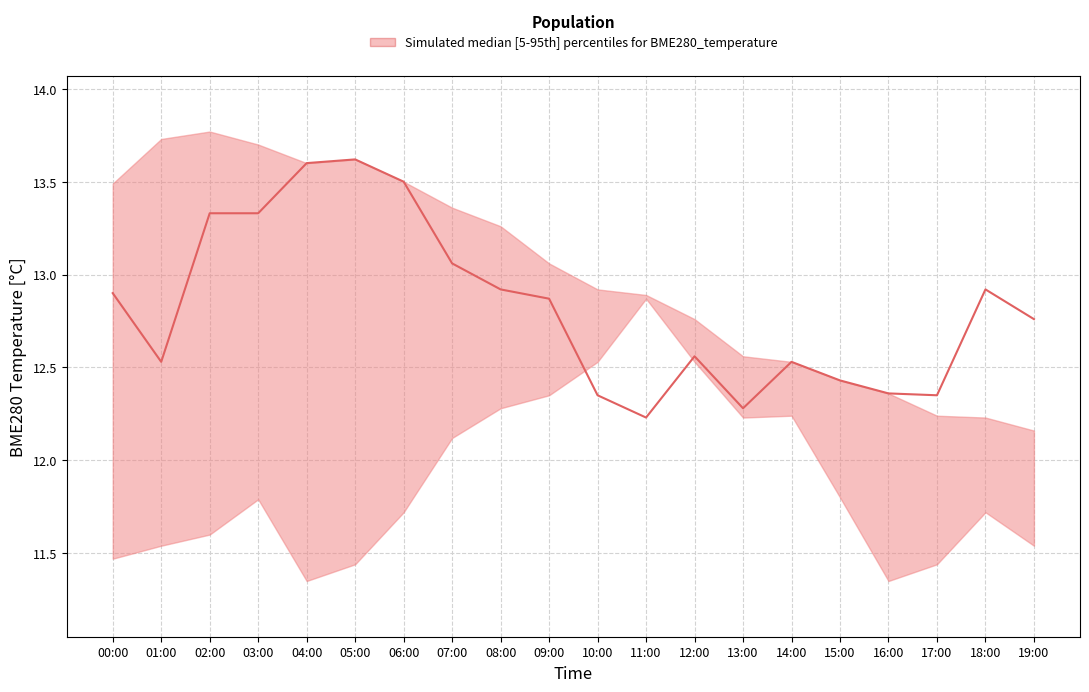

How many categories are shown in the chart?

20